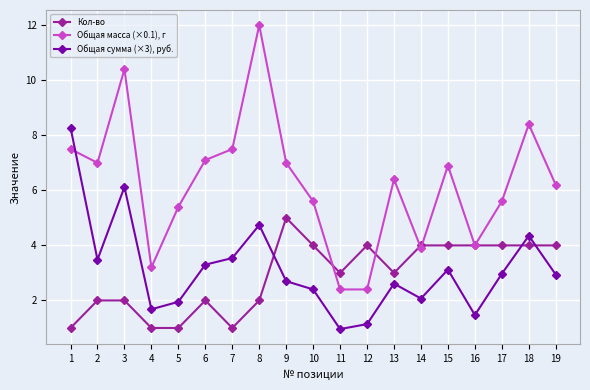

True or false: Общая масса (×0.1), г and Кол-во intersect in this chart.

True